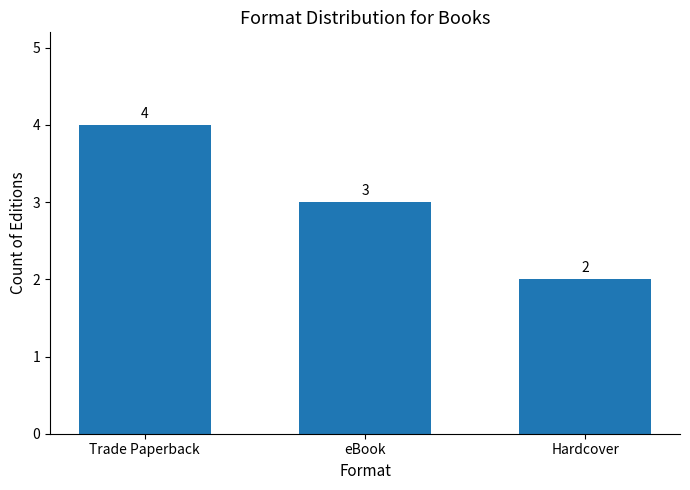

Is it true that the value at Trade Paperback is 7?

False